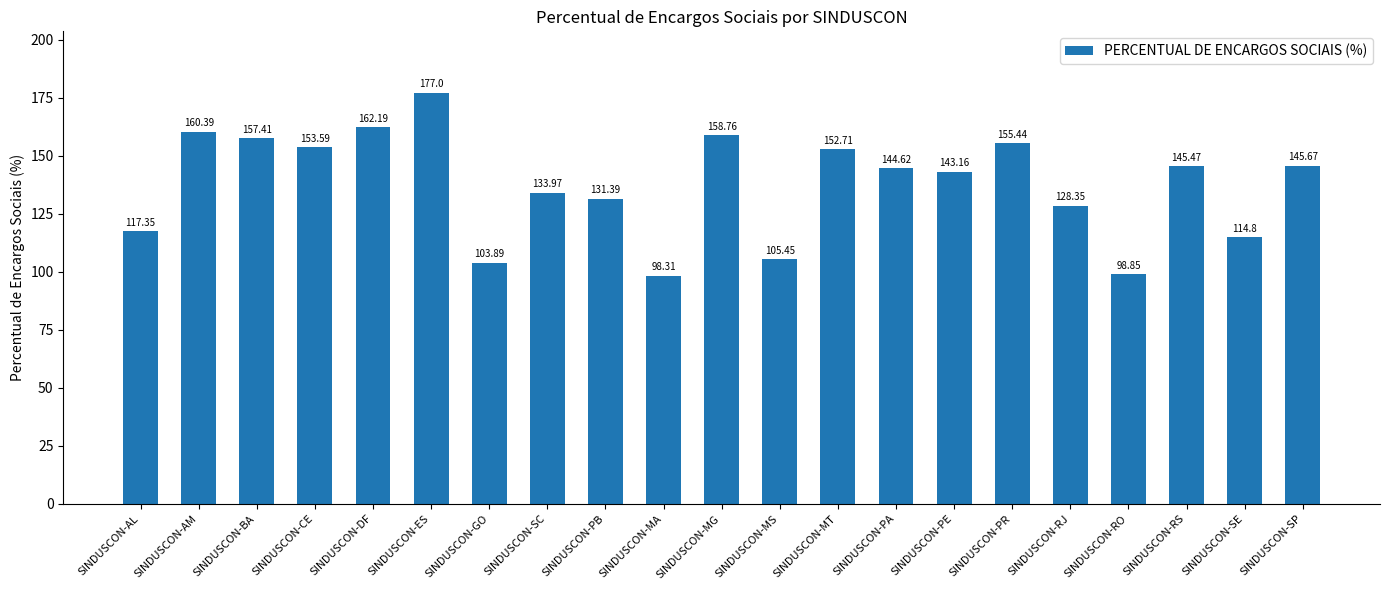

What is the greatest value displayed?

177.0